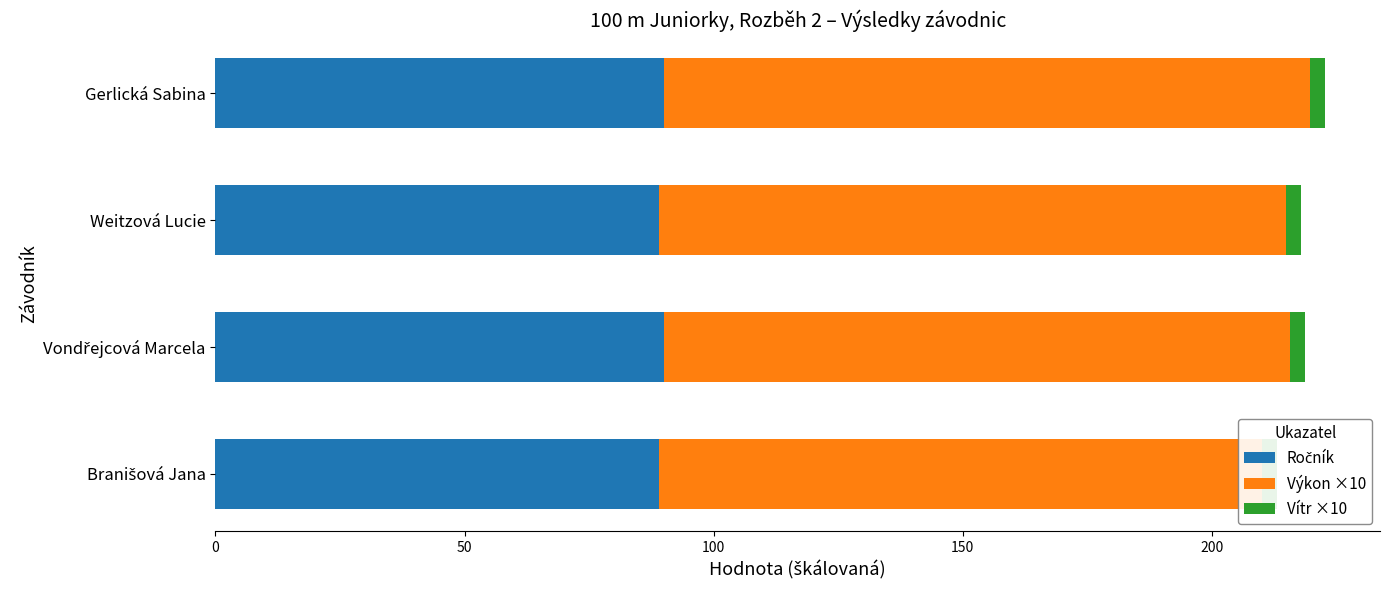

Which series has the largest total across all categories?

Výkon ×10